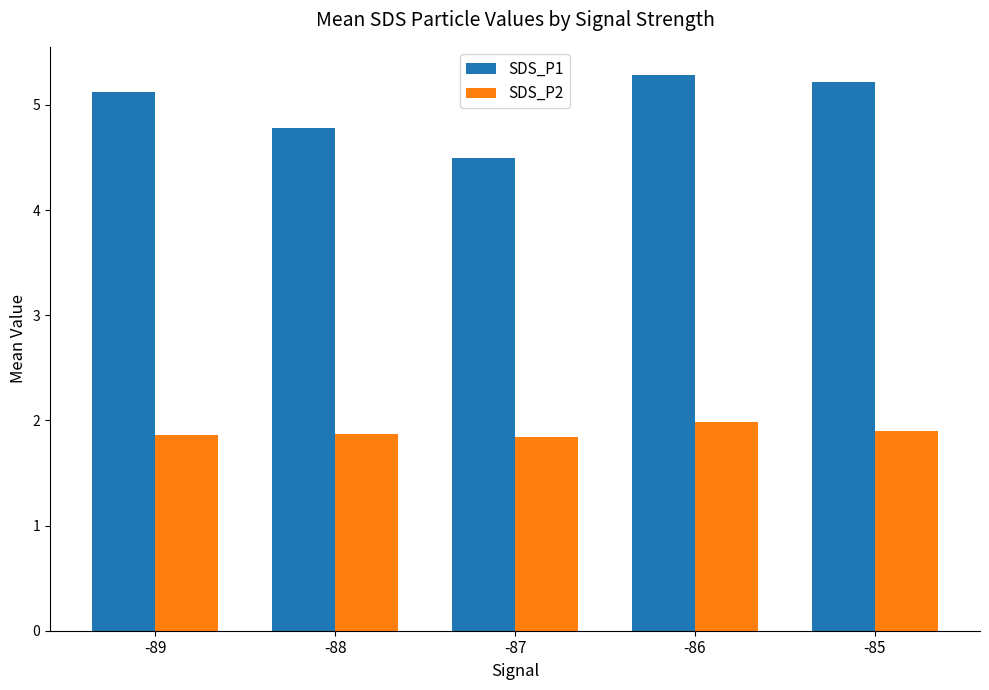

What is the sum of the SDS_P1 values at -86 and -85?

10.5